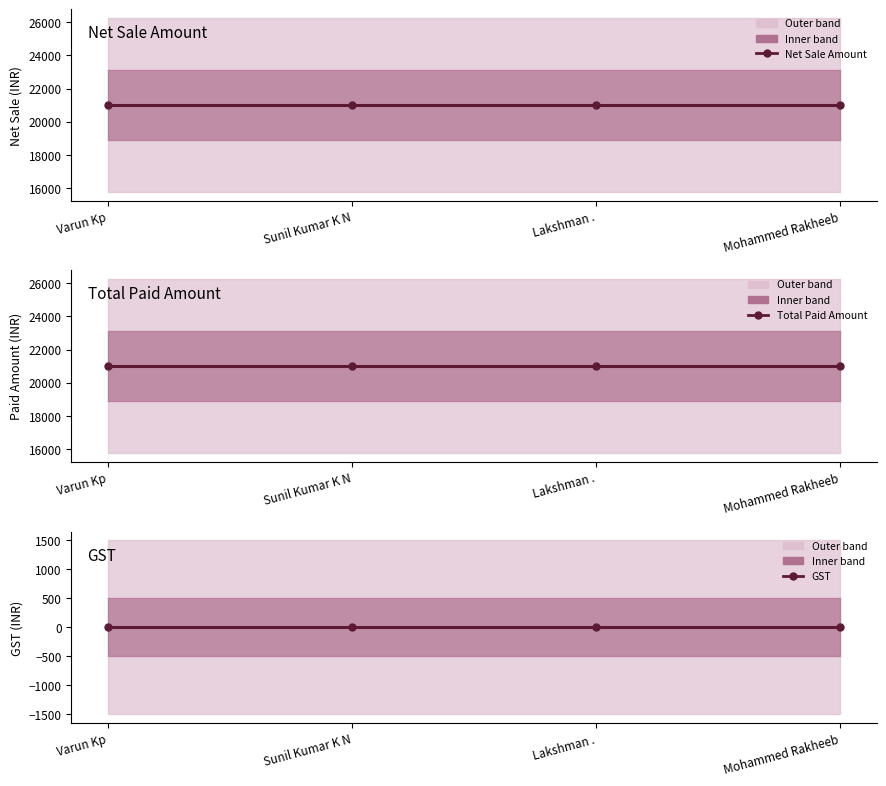

True or false: Net Sale Amount and GST cross at least once.

False